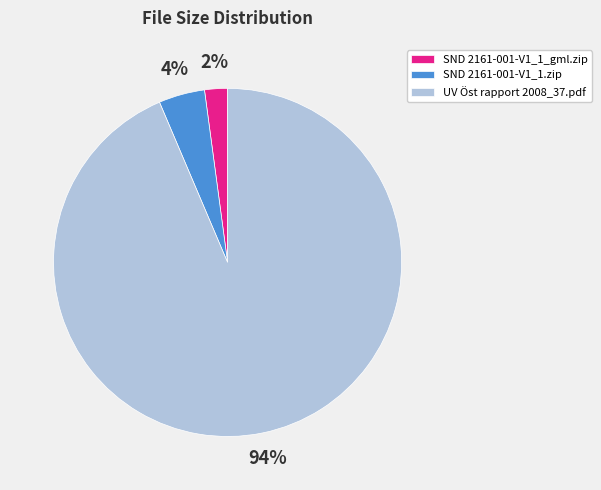

How many segments does this pie chart have?

3